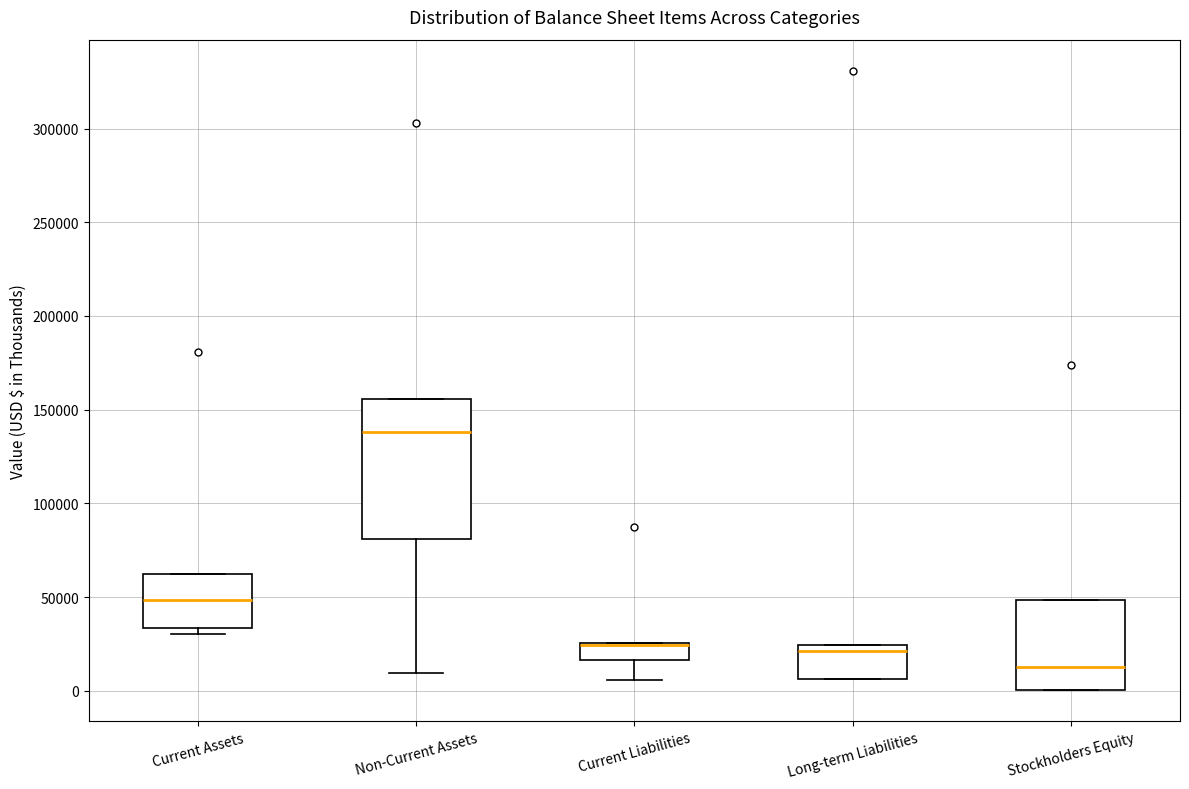

Comparing the boxes themselves (not the whiskers), which one is the tallest?

Non-Current Assets